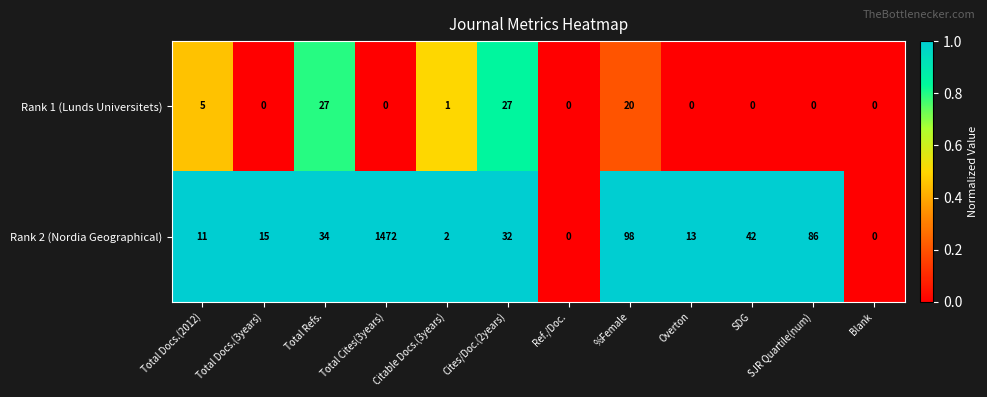

Where is Rank 1 (Lunds Universitets) nearest to the value 13?

%Female